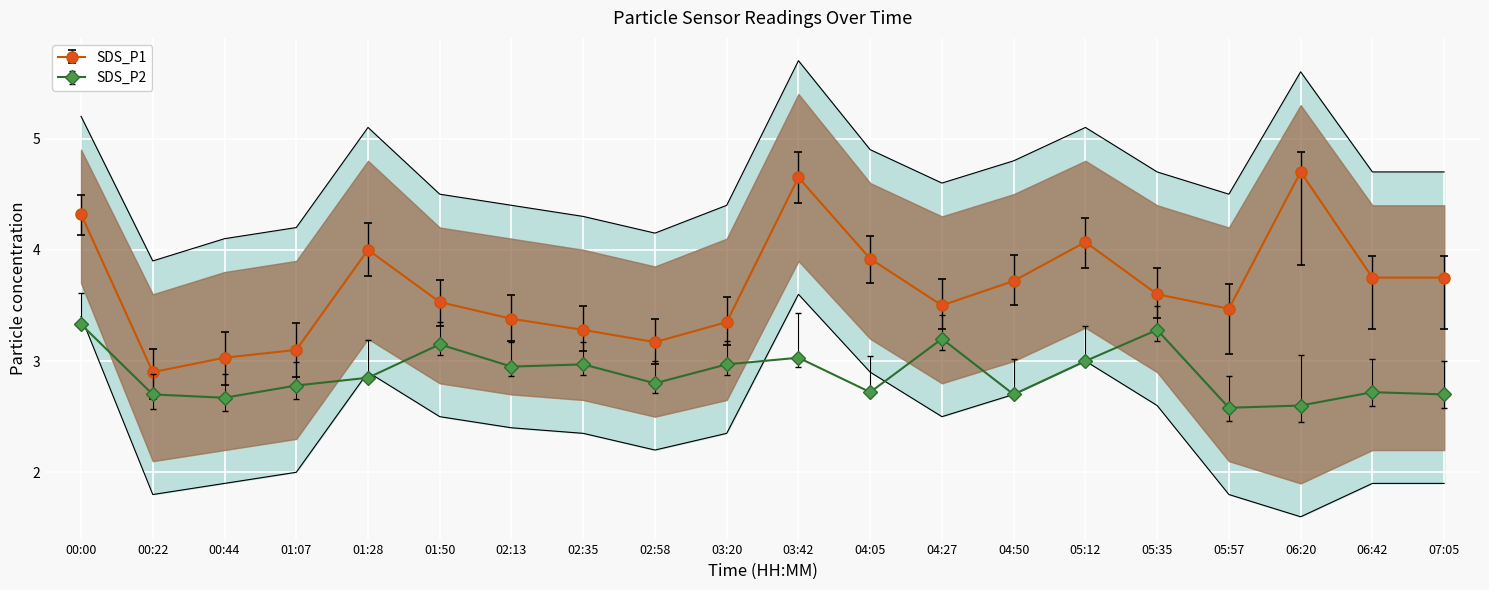

What is the value of the SDS_P2 point at the 1st from the left?

3.3